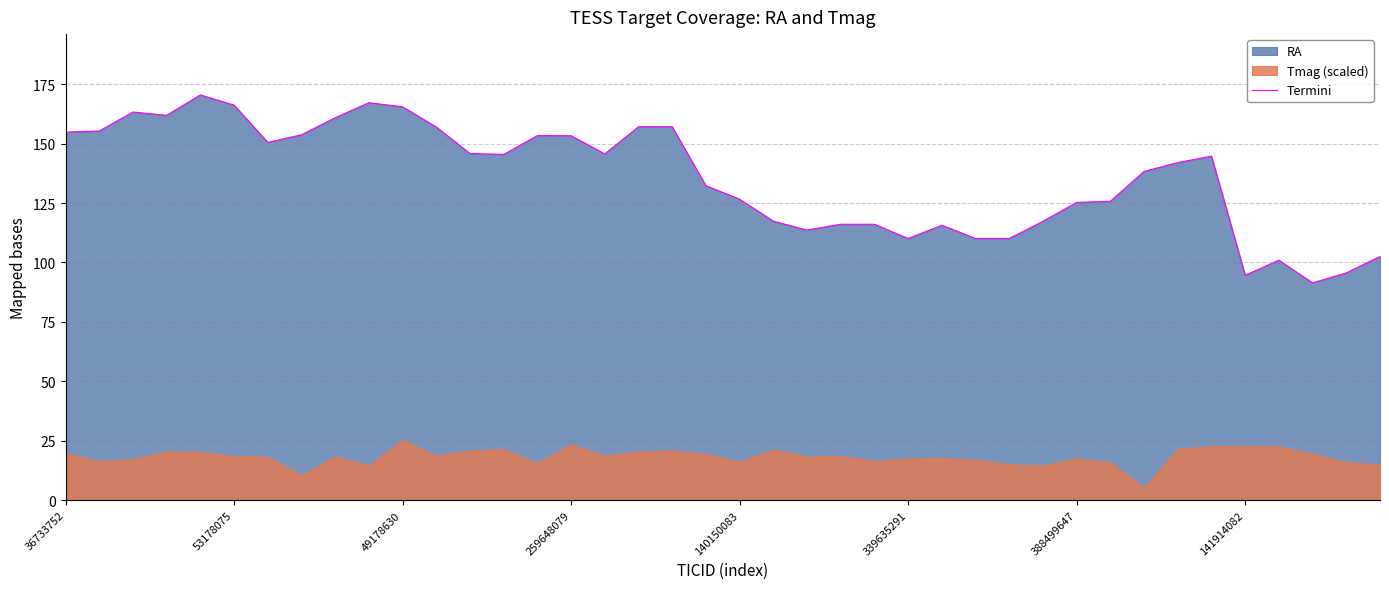

Reading right to left, what are all the values shown in this chart?

102.5	95.6	91.4	100.9	94.6	144.7	142.0	138.3	125.7	125.3	117.3	110.1	110.1	115.6	110.1	116.1	116.1	113.6	117.4	126.6	132.3	157.1	157.1	145.7	153.3	153.4	145.4	145.8	156.9	165.5	167.2	160.9	153.7	150.5	166.2	170.5	161.9	163.3	155.3	154.8